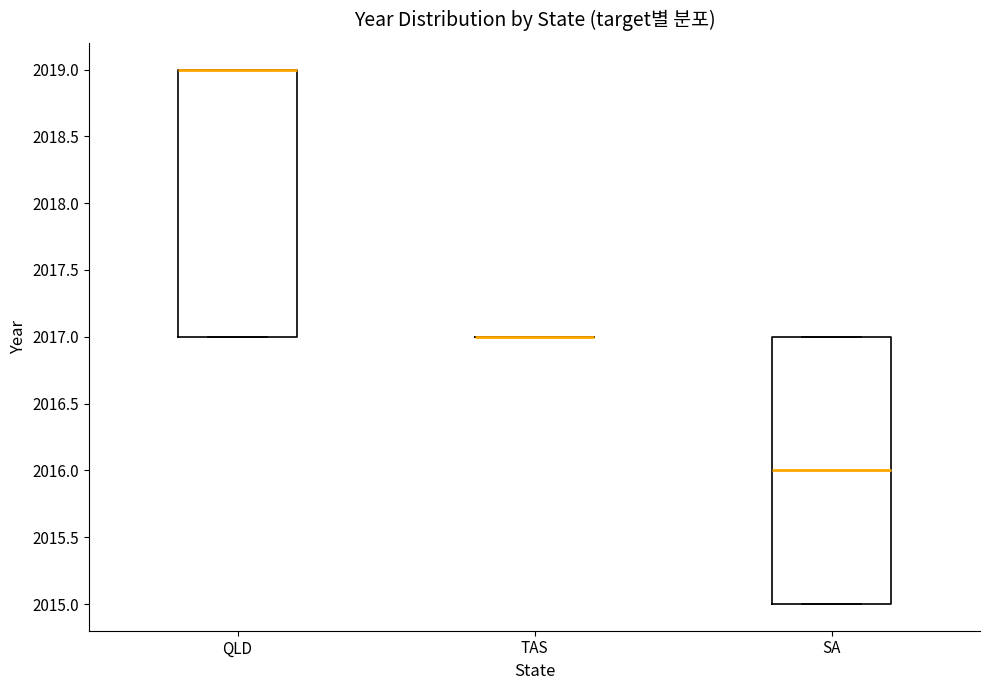

Reading left to right, transcribe this box plot: for each box, give where its median line is, the range the box spans, and where its two whiskers end, as read against the y-axis. The values are not printed on the chart, so give them approximately, as read against the axis.

QLD: median 2019 (drawn on the box's upper edge), box 2017 to 2019, whiskers 2017 to 2019
TAS: box collapsed to a line at 2017, whiskers 2017 to 2017
SA: median 2016, box 2015 to 2017, whiskers 2015 to 2017